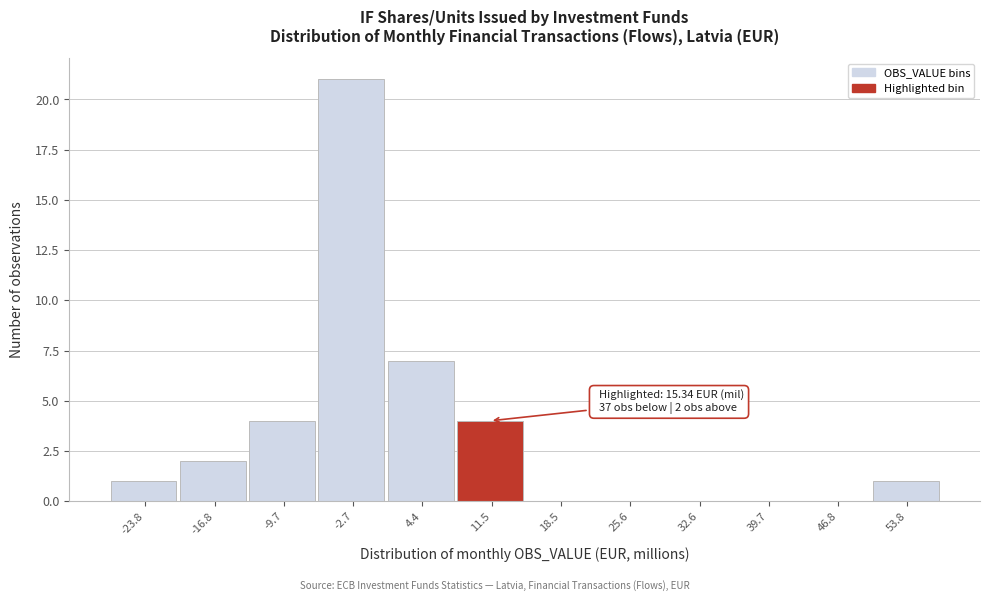

Reading left to right, extract all data points from this chart.

-23.8=1	-16.8=2	-9.7=4	-2.7=21	4.4=7	11.5=4	18.5=0	25.6=0	32.6=0	39.7=0	46.8=0	53.8=1